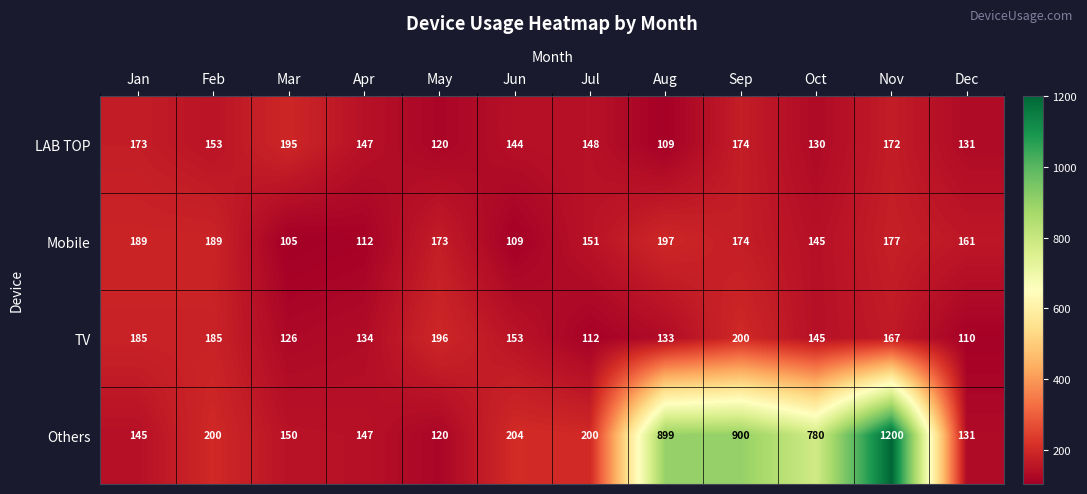

Rank the series by their maximum value, from highest to lowest.

Others, TV, Mobile, LAB TOP